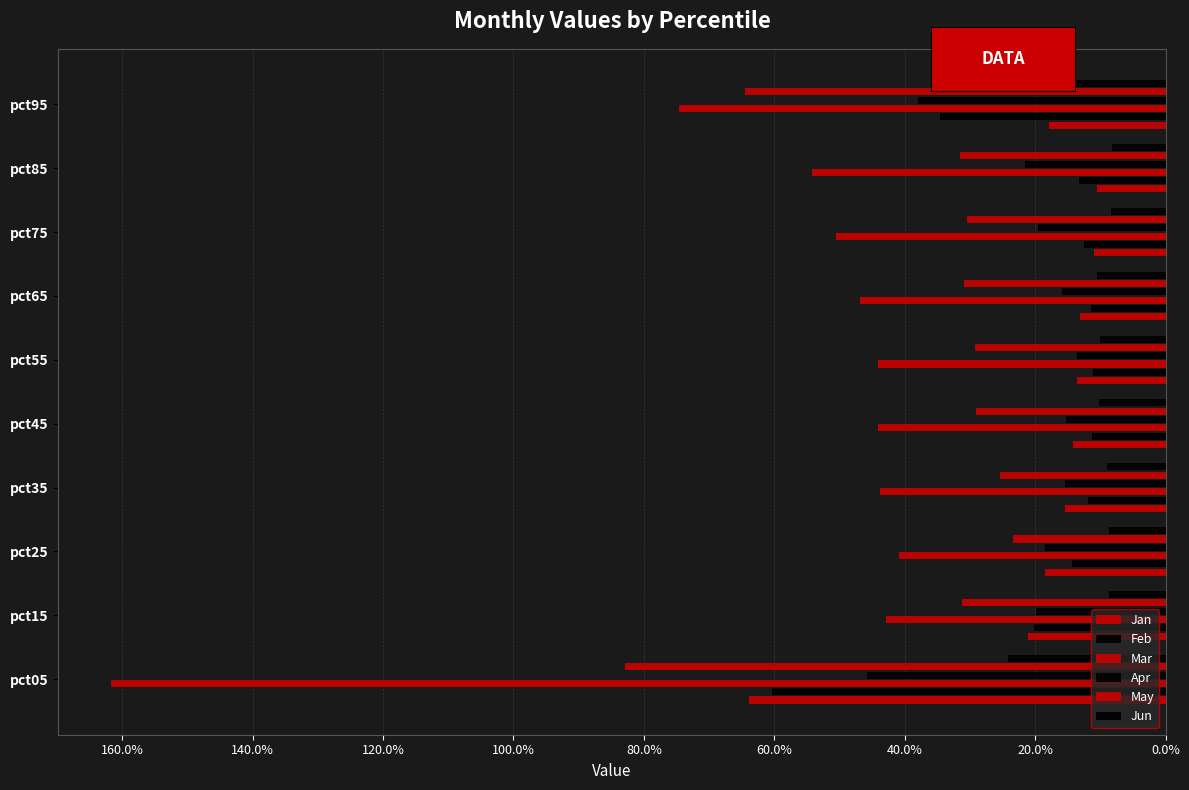

Reading left to right, extract all data points from this chart.

Jan: -0.6	-0.2	-0.2	-0.2	-0.1	-0.1	-0.1	-0.1	-0.1	-0.2
Feb: -0.6	-0.2	-0.1	-0.1	-0.1	-0.1	-0.1	-0.1	-0.1	-0.3
Mar: -1.6	-0.4	-0.4	-0.4	-0.4	-0.4	-0.5	-0.5	-0.5	-0.7
Apr: -0.5	-0.2	-0.2	-0.2	-0.2	-0.1	-0.2	-0.2	-0.2	-0.4
May: -0.8	-0.3	-0.2	-0.3	-0.3	-0.3	-0.3	-0.3	-0.3	-0.6
Jun: -0.2	-0.1	-0.1	-0.1	-0.1	-0.1	-0.1	-0.1	-0.1	-0.2